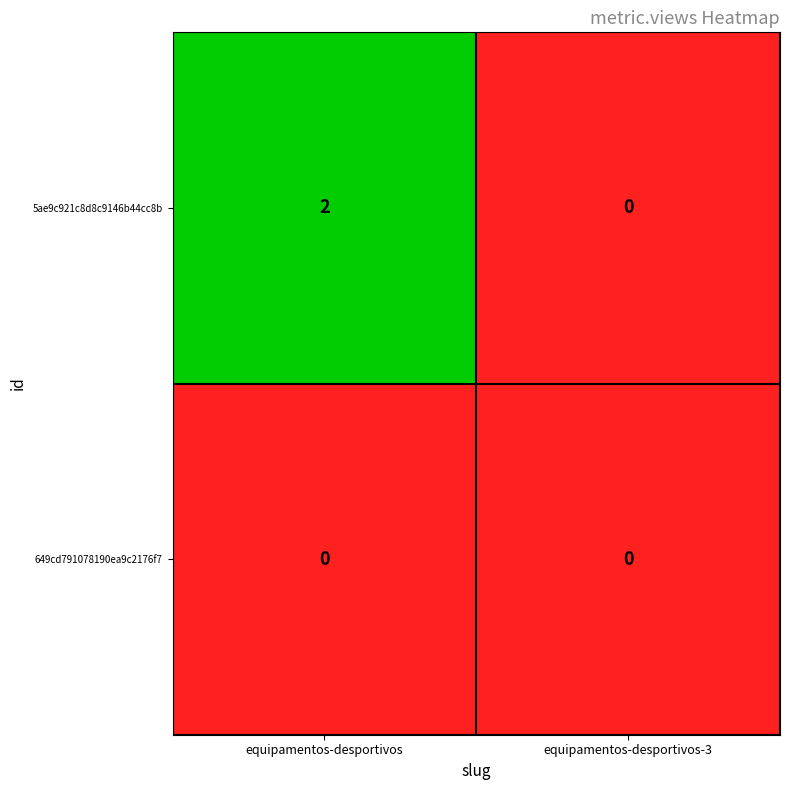

Reading right to left, list all the values displayed in this chart.

5ae9c921c8d8c9146b44cc8b: equipamentos-desportivos-3=0	equipamentos-desportivos=2
649cd791078190ea9c2176f7: equipamentos-desportivos-3=0	equipamentos-desportivos=0